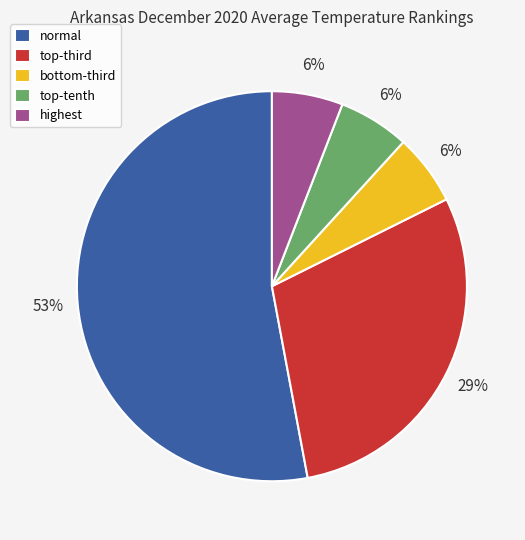

What is the largest slice in the pie chart?

normal